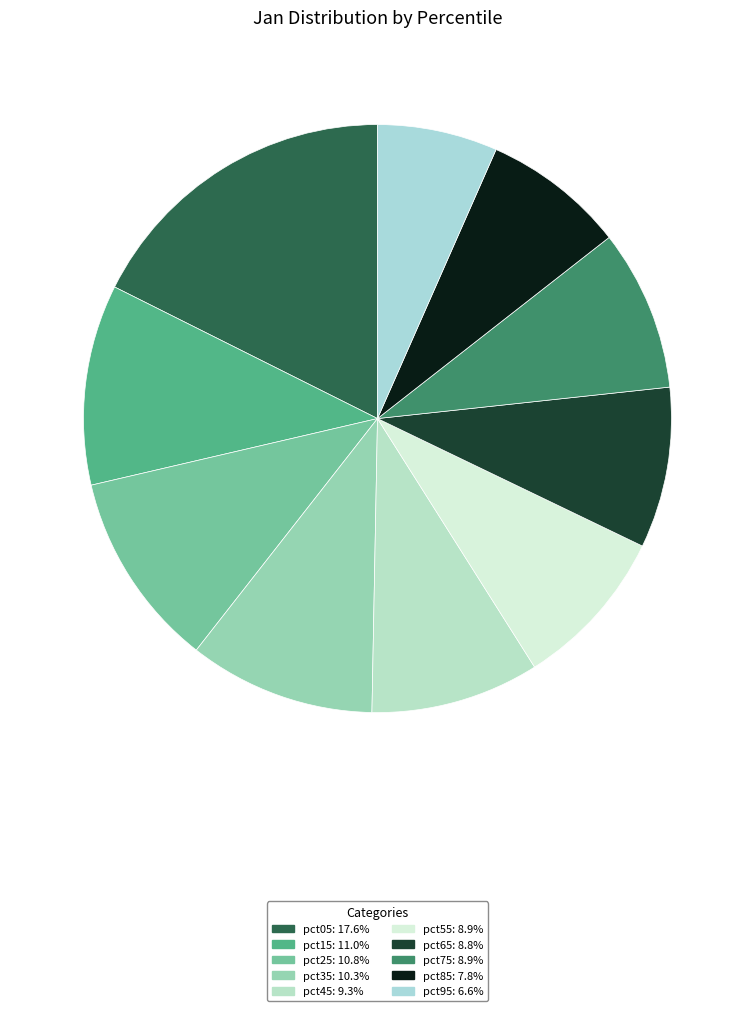

To the nearest percent, what is the combined percentage of pct85 and pct55?

17%